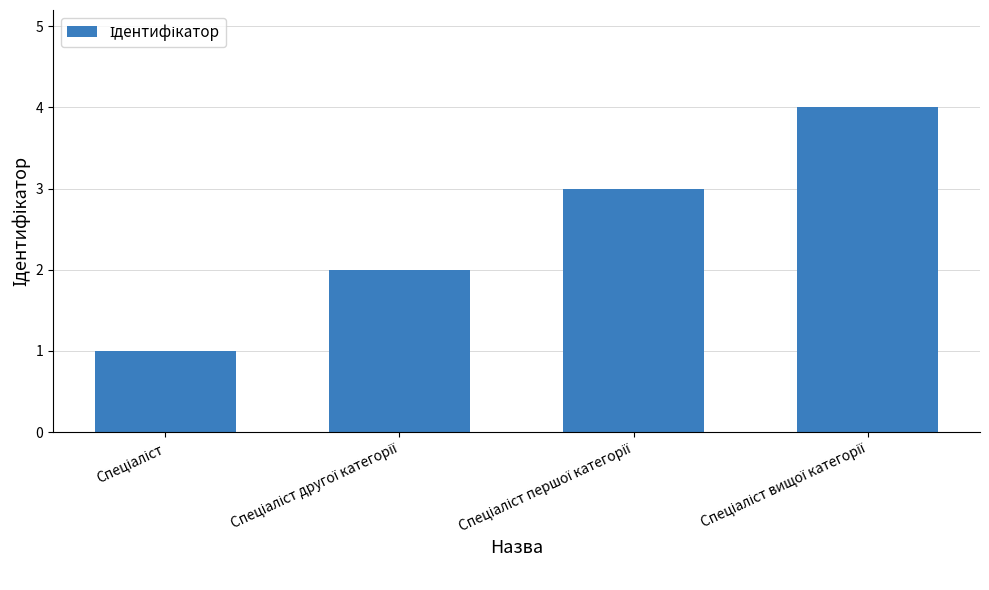

What is the minimum value shown in the chart?

1